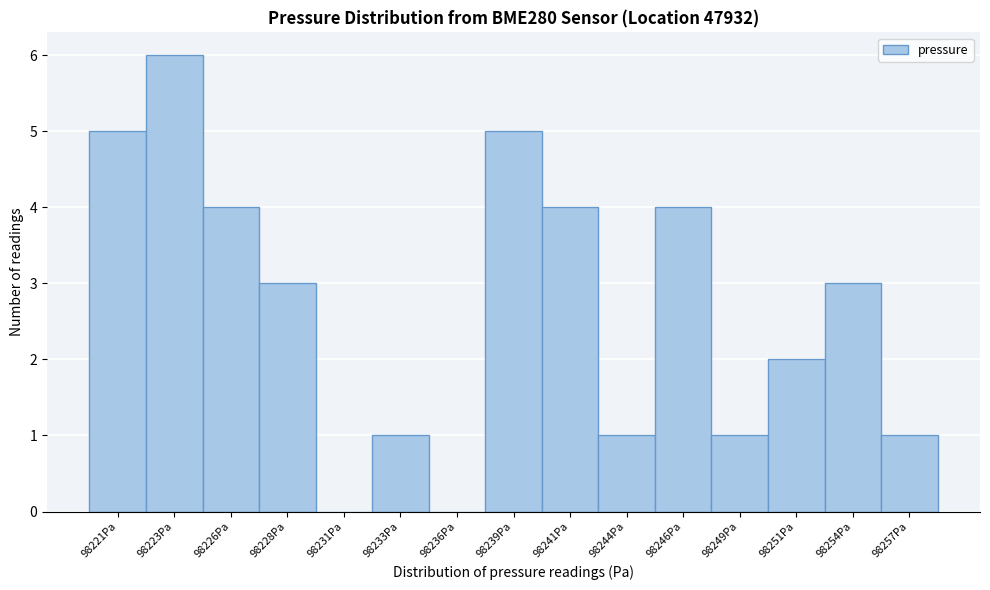

Reading left to right, extract all data points from this chart.

98221Pa=5	98223Pa=6	98226Pa=4	98228Pa=3	98231Pa=0	98233Pa=1	98236Pa=0	98239Pa=5	98241Pa=4	98244Pa=1	98246Pa=4	98249Pa=1	98251Pa=2	98254Pa=3	98257Pa=1